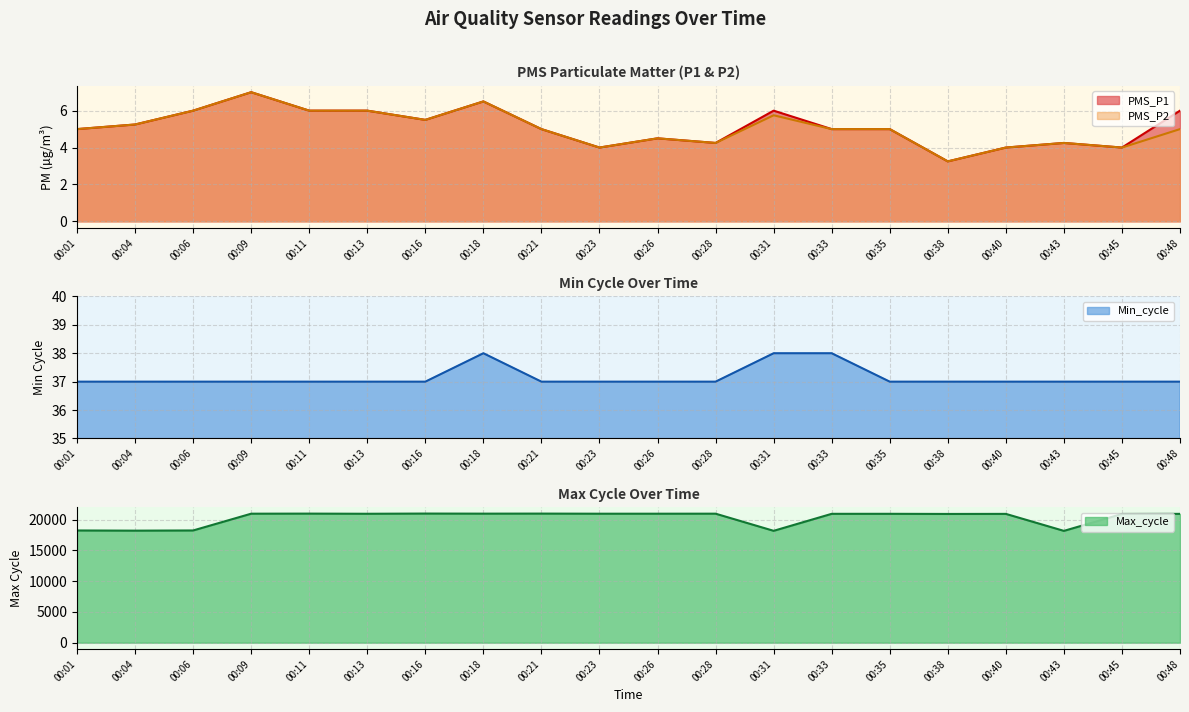

What is the minimum value for Min_cycle?

37